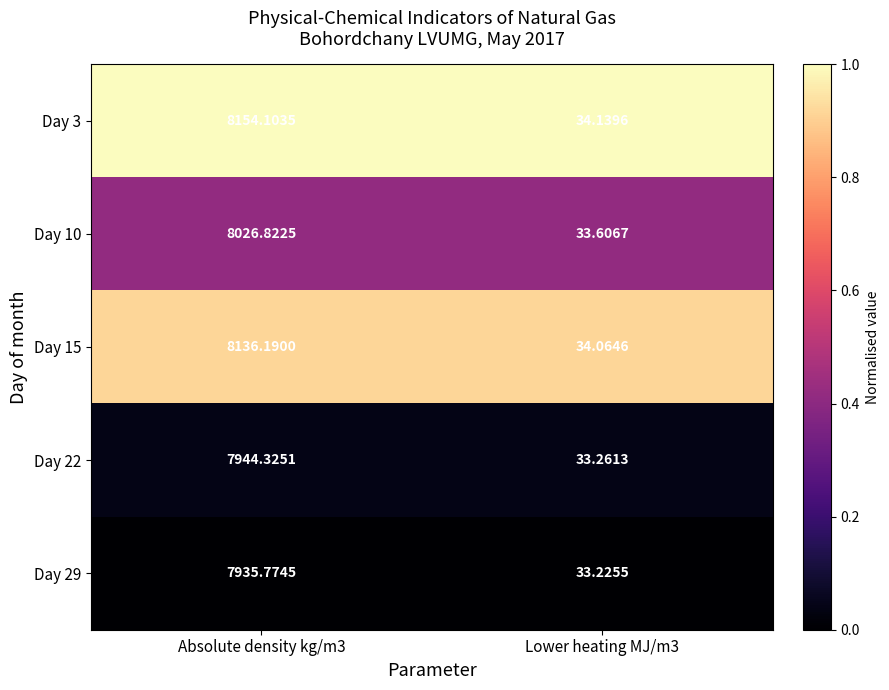

Is the value of Day 3 at Lower heating MJ/m3 greater than the value of Day 22 at Absolute density kg/m3?

No